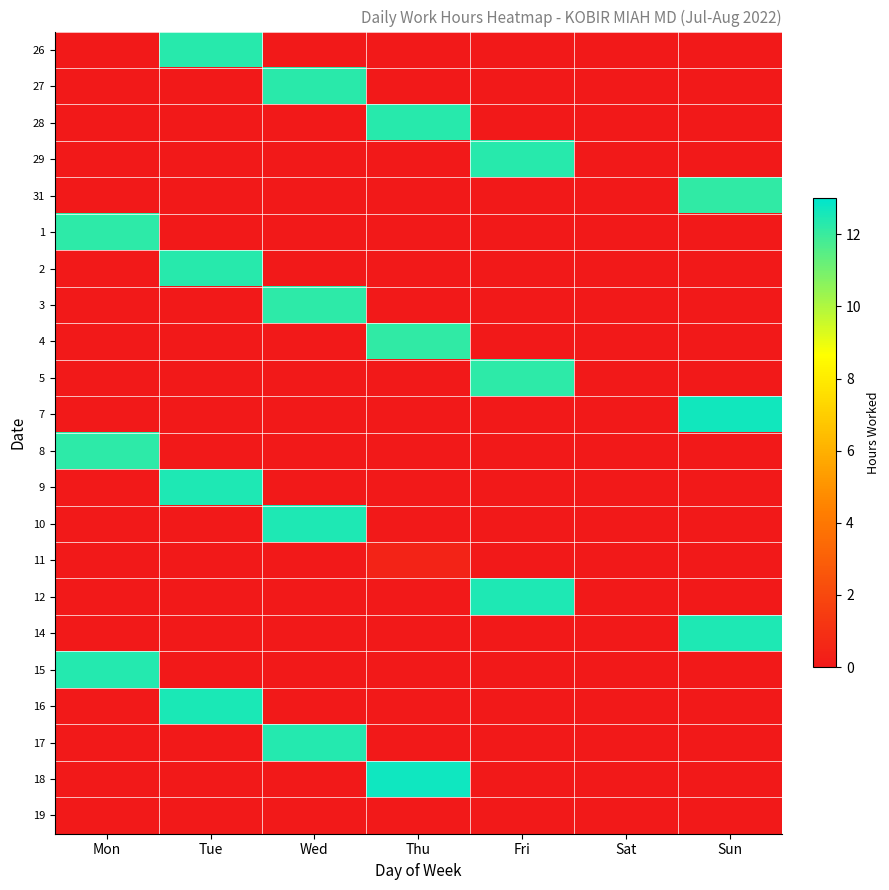

How many categories are shown in the chart?

7